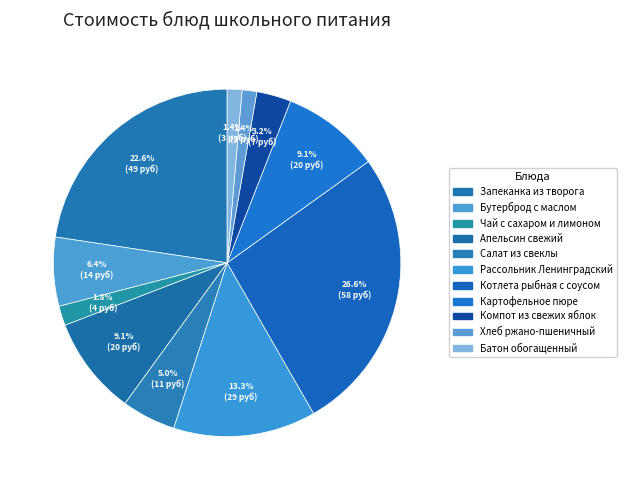

Which has a higher value, Картофельное пюре or Батон обогащенный?

Картофельное пюре